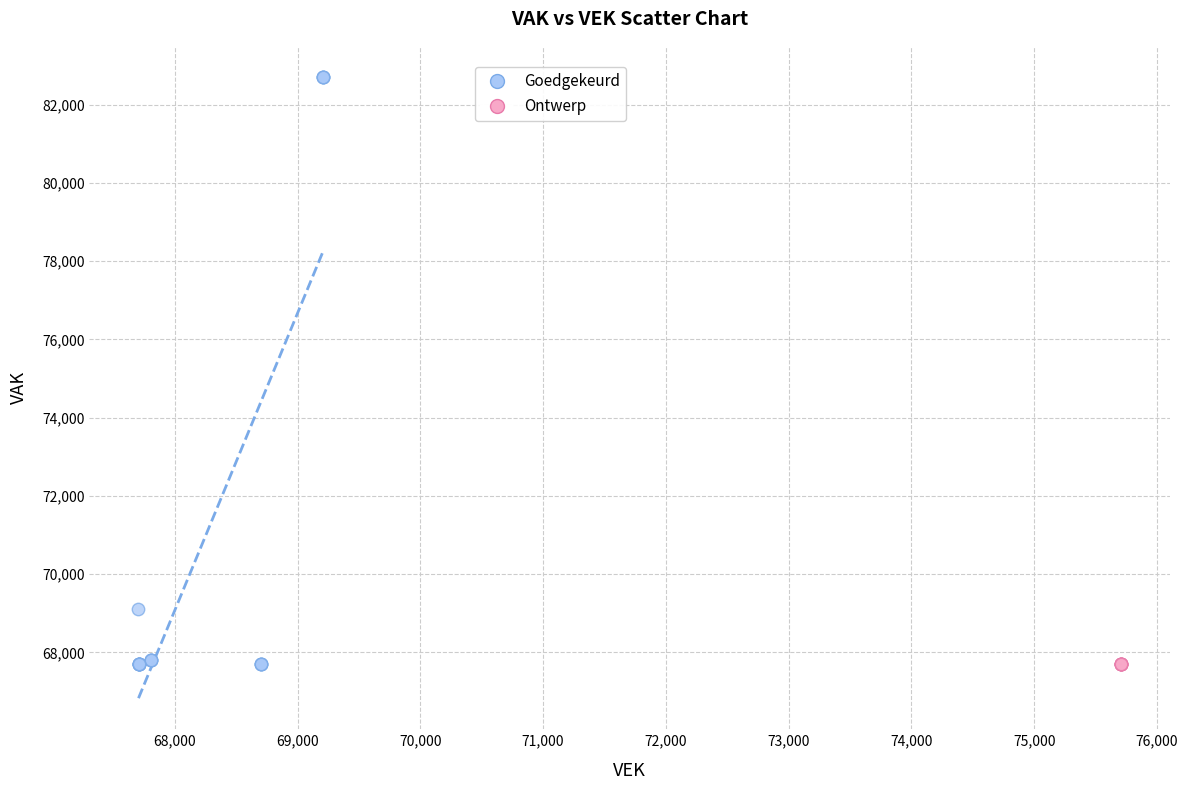

Which series contains the highest Y value?

Goedgekeurd